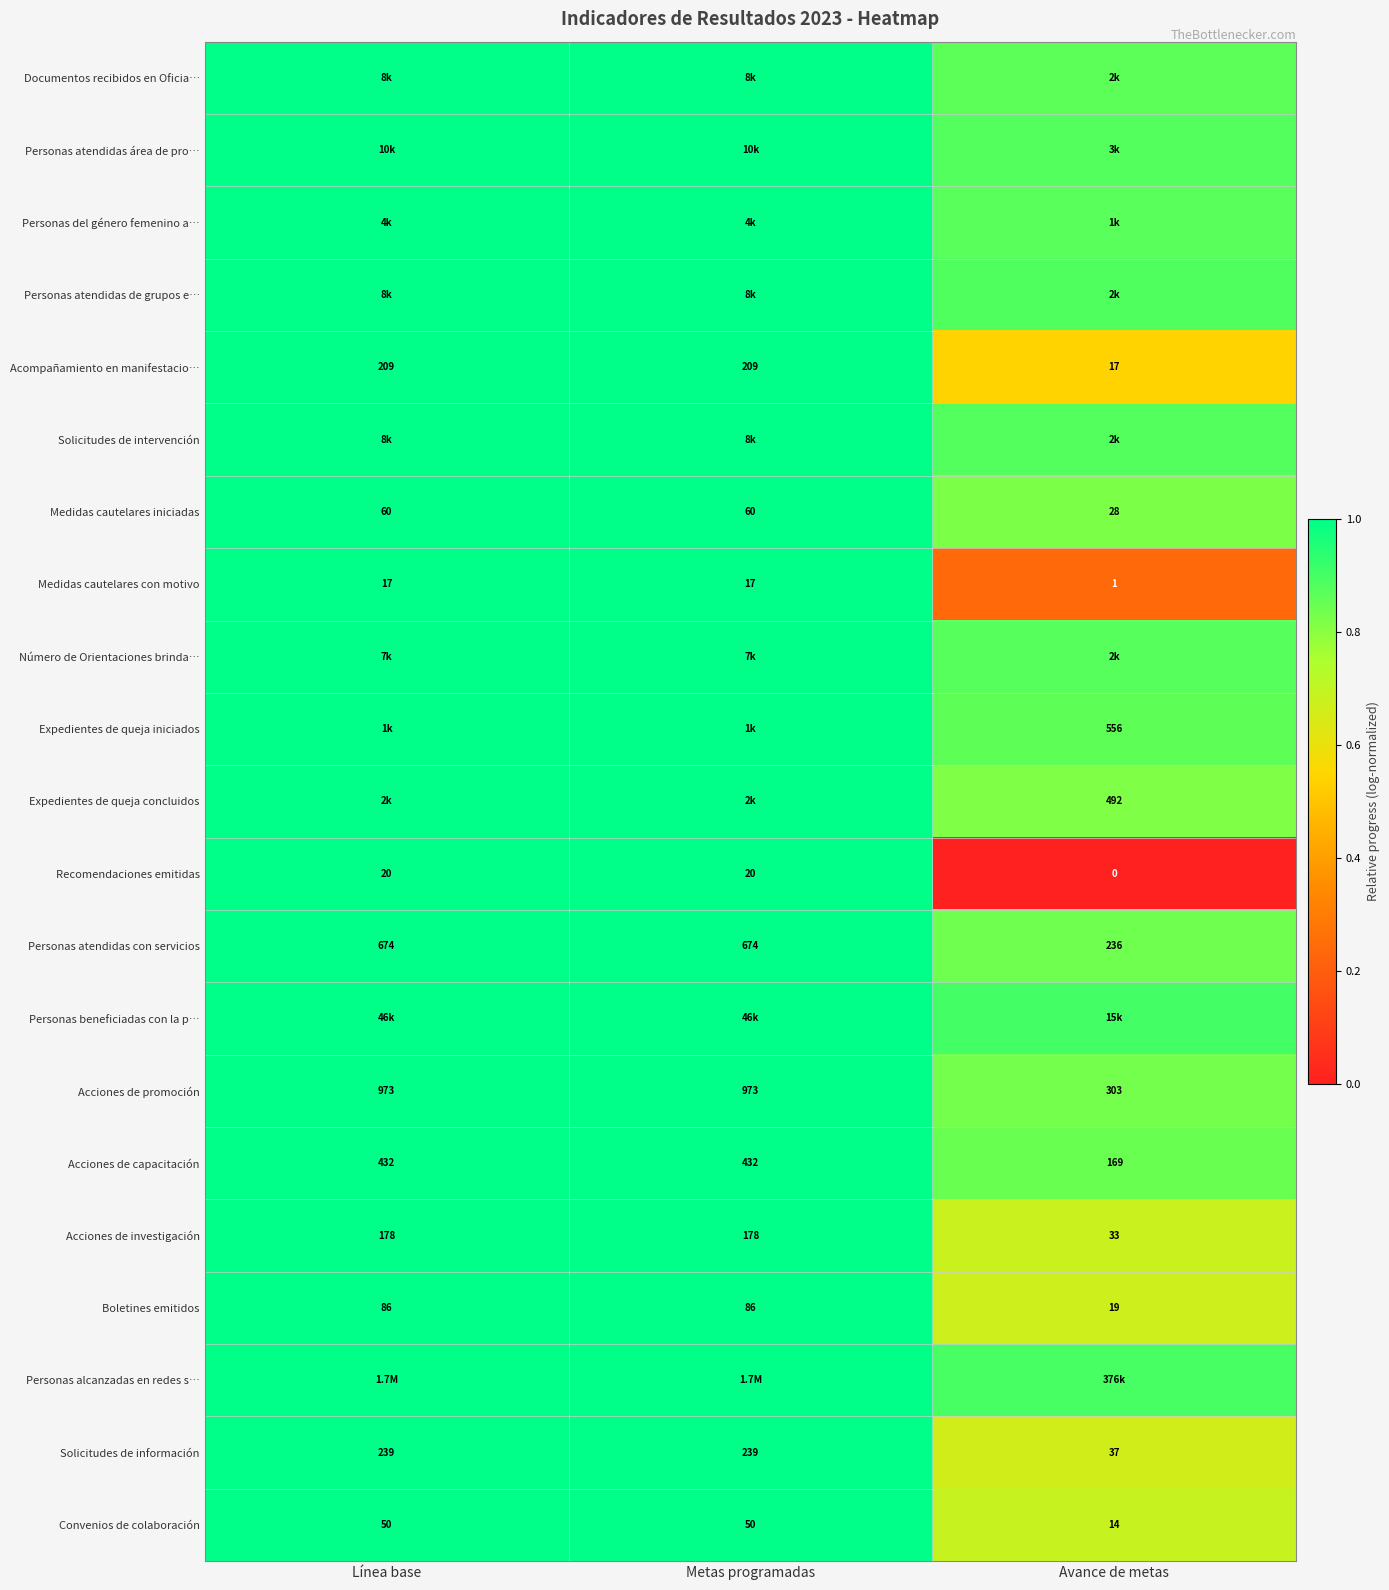

True or false: Personas beneficiadas con la p… has a value of 0.5 at Metas programadas.

False